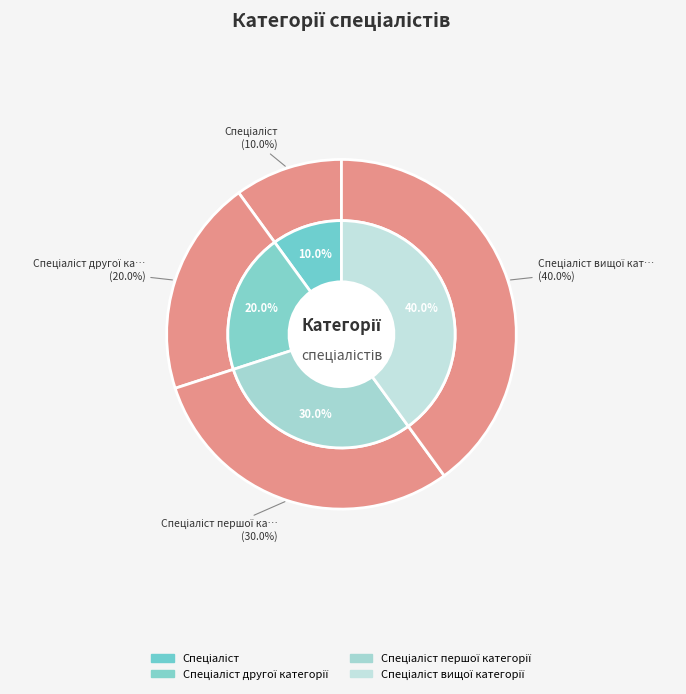

To the nearest percent, what portion does Спеціаліст другої категорії represent?

20%